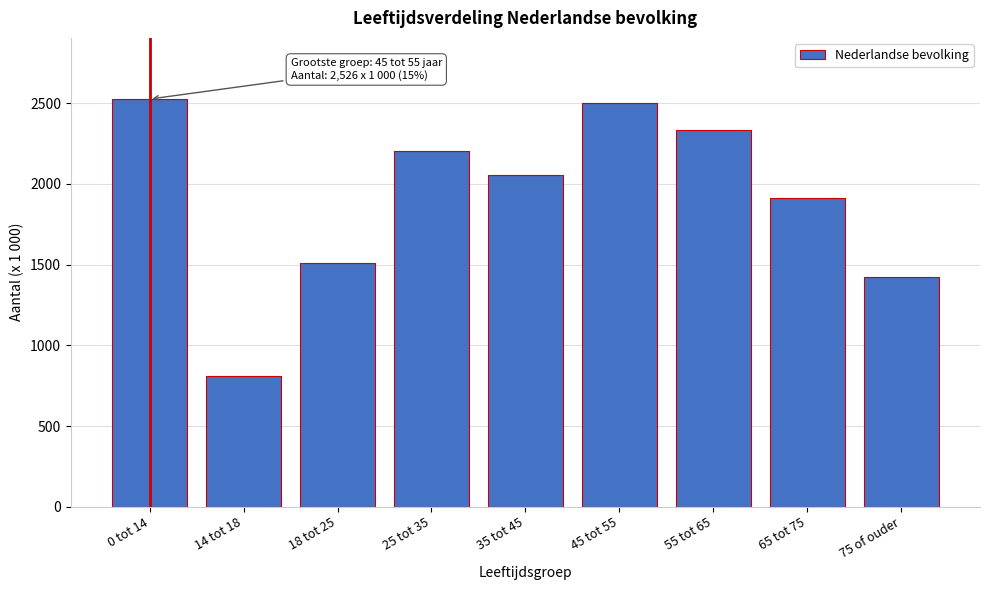

Reading left to right, list all the values displayed in this chart.

0 tot 14=2526	14 tot 18=813	18 tot 25=1512	25 tot 35=2202	35 tot 45=2058	45 tot 55=2504	55 tot 65=2336	65 tot 75=1914	75 of ouder=1423